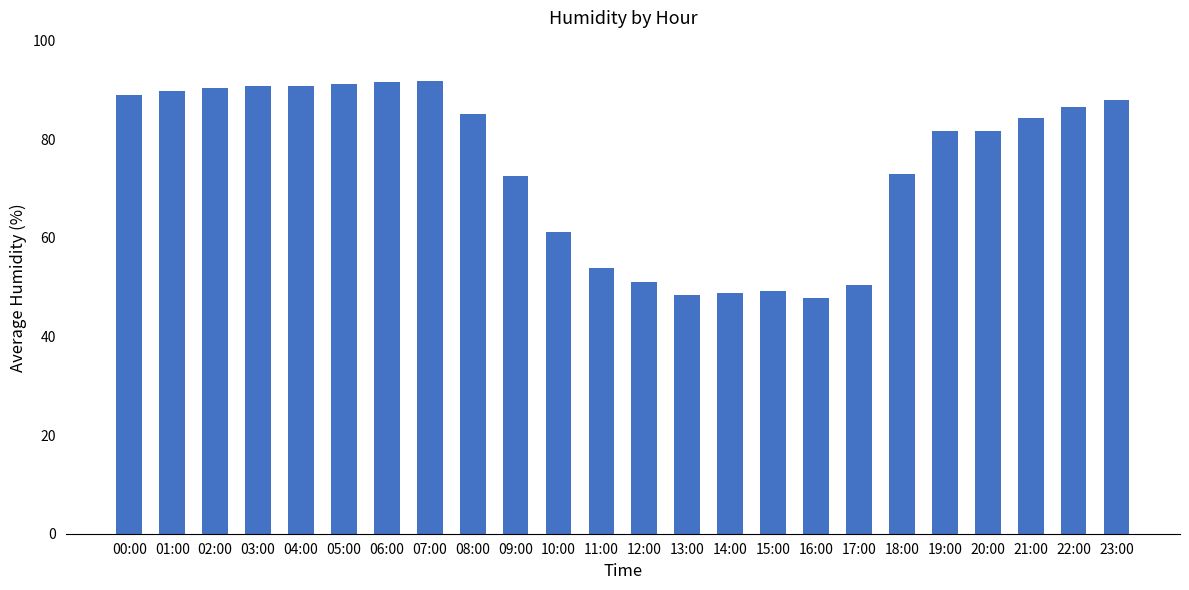

Is it true that the value at 20:00 is 81.7?

True